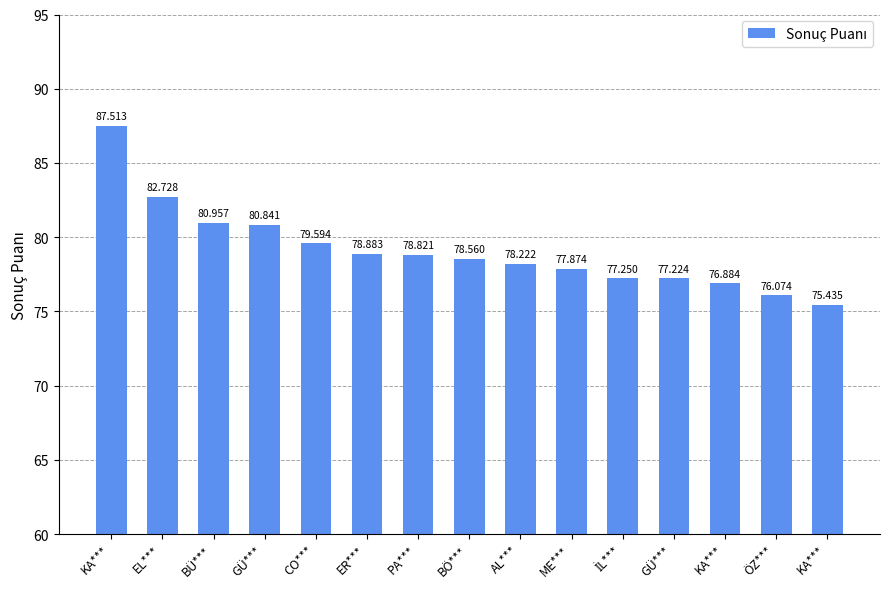

What is the average value?

79.1